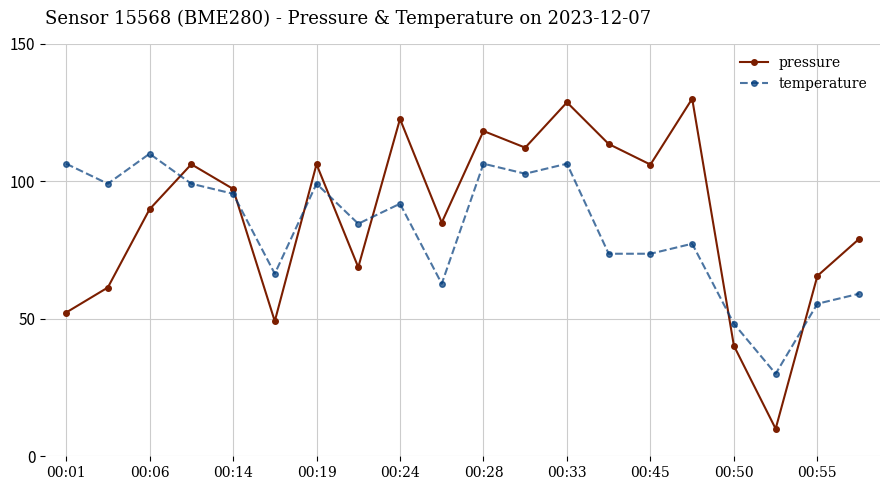

Which series has the largest range (max minus min)?

pressure